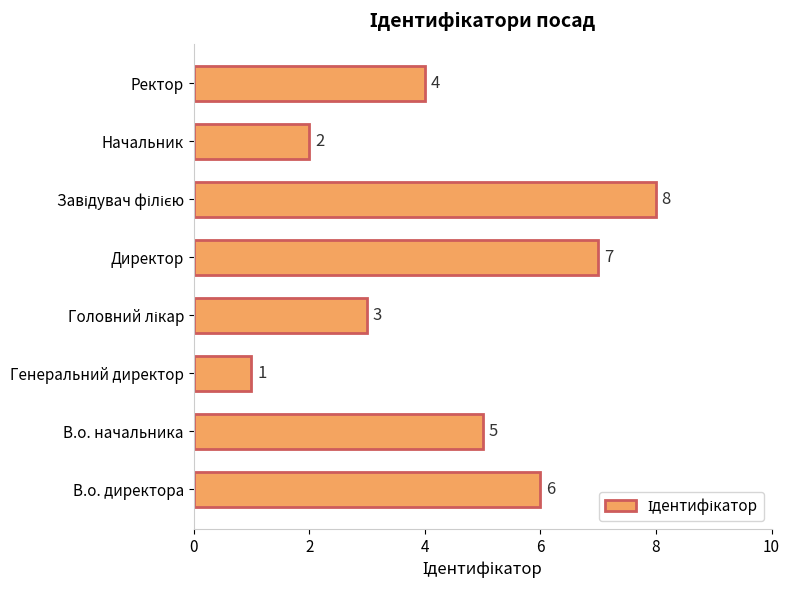

What is the difference between the values at В.о. директора and Начальник?

4